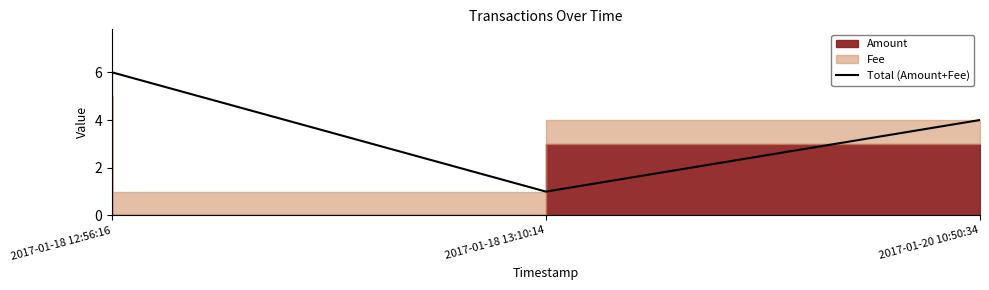

Reading left to right, transcribe all the data shown in this chart.

2017-01-18 12:56:16=6	2017-01-18 13:10:14=1	2017-01-20 10:50:34=4